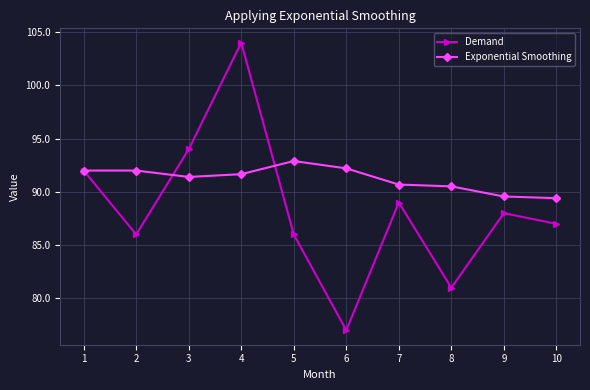

Which series has the largest total across all categories?

Exponential Smoothing